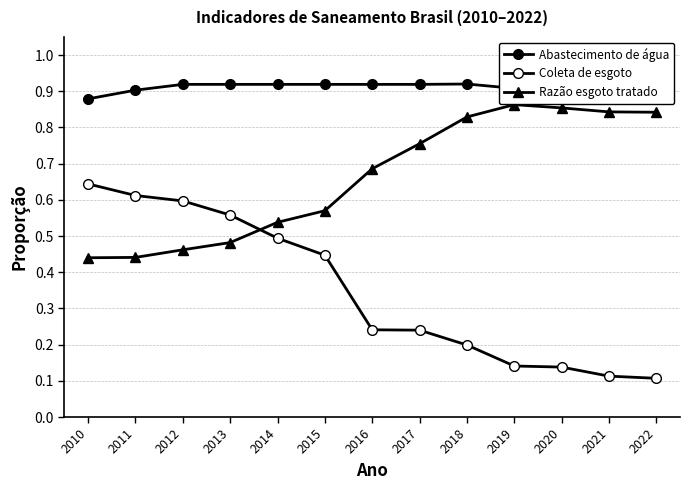

Which series has the largest total across all categories?

Abastecimento de água